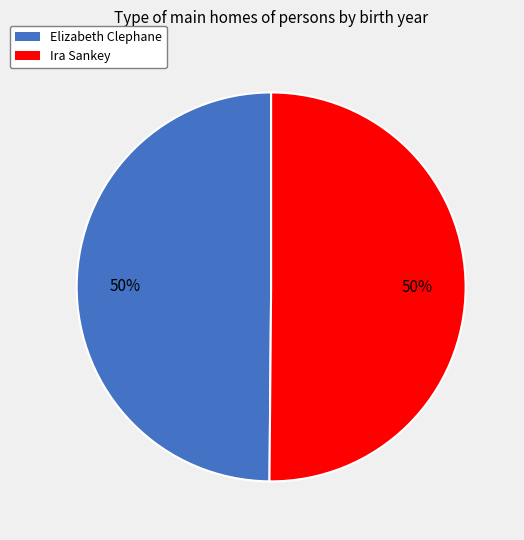

Approximately how many times larger is the value at Ira Sankey compared to Elizabeth Clephane?

1.0